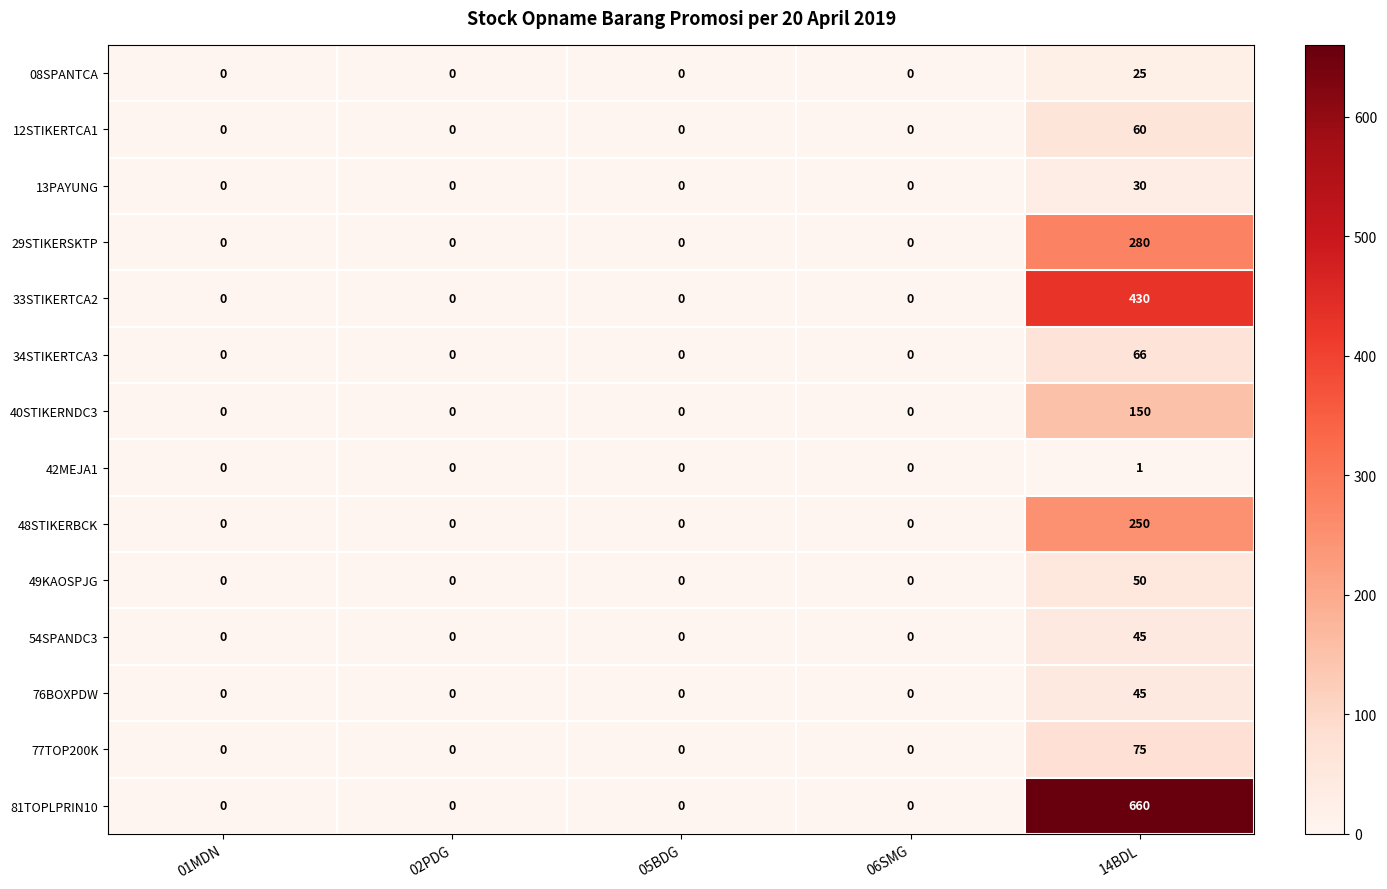

True or false: 08SPANTCA has a value of 14 at 05BDG.

False